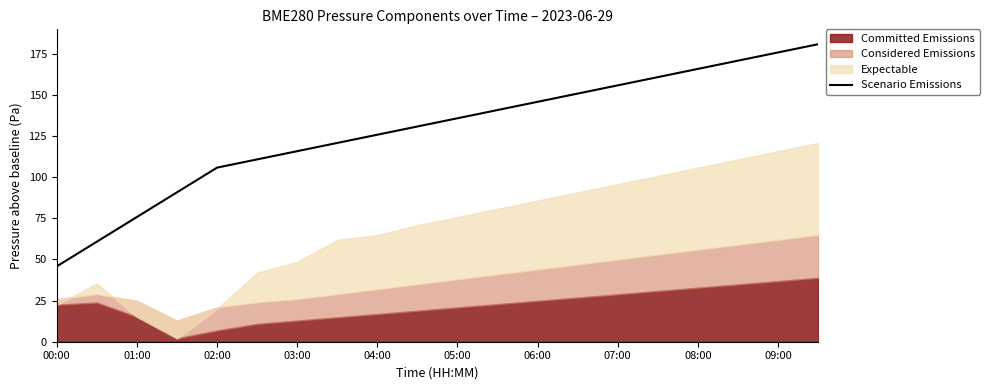

What is the value of the 2nd point from the left?

60.8